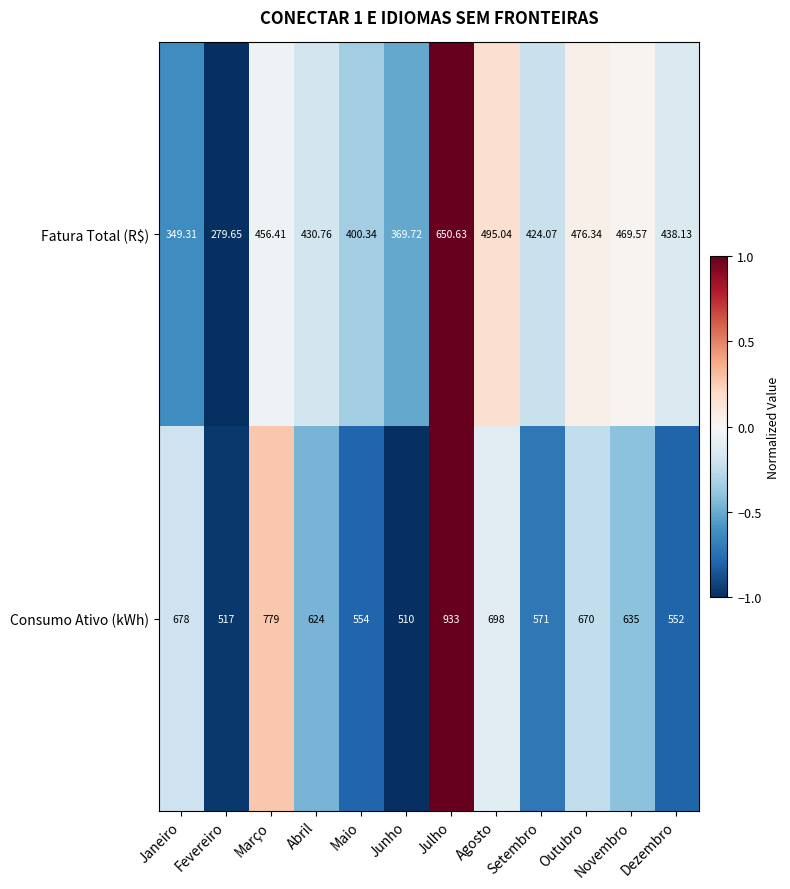

How many values in the Fatura Total (R$) series are below 438?

6